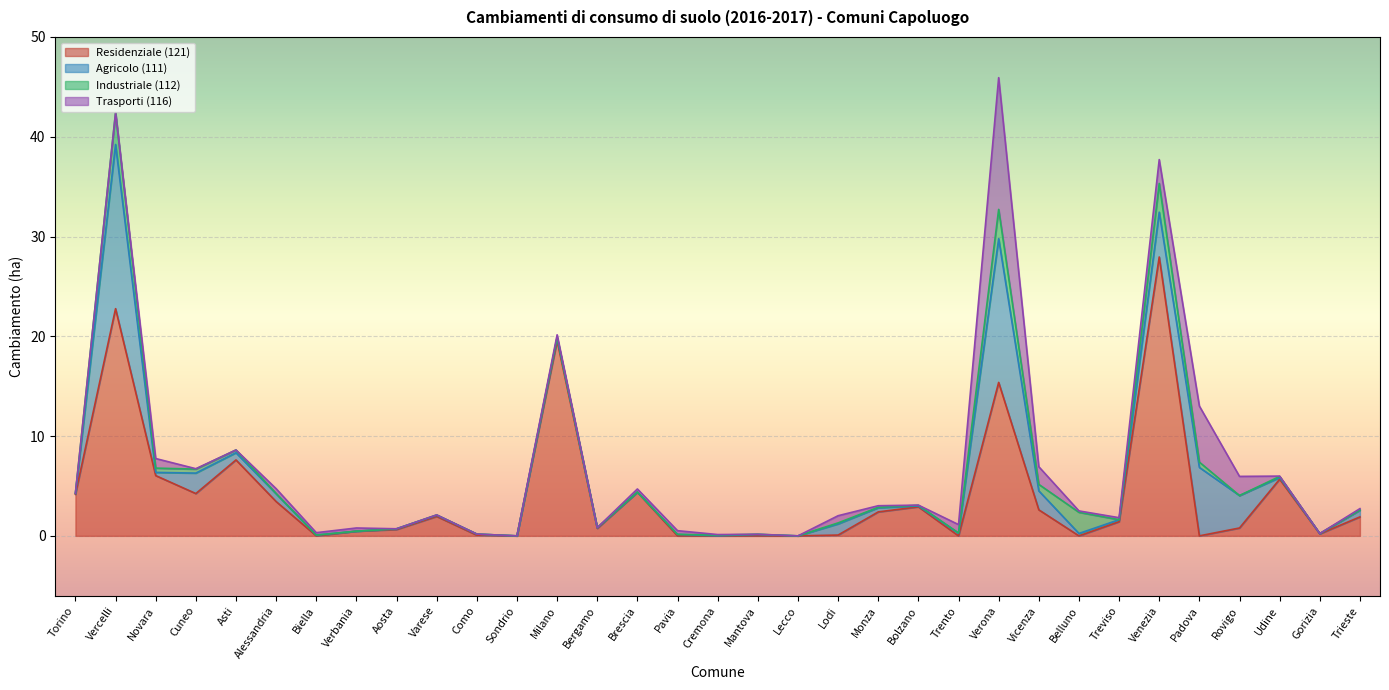

Rank the series by their maximum value, from lowest to highest.

Industriale (112), Trasporti (116), Agricolo (111), Residenziale (121)